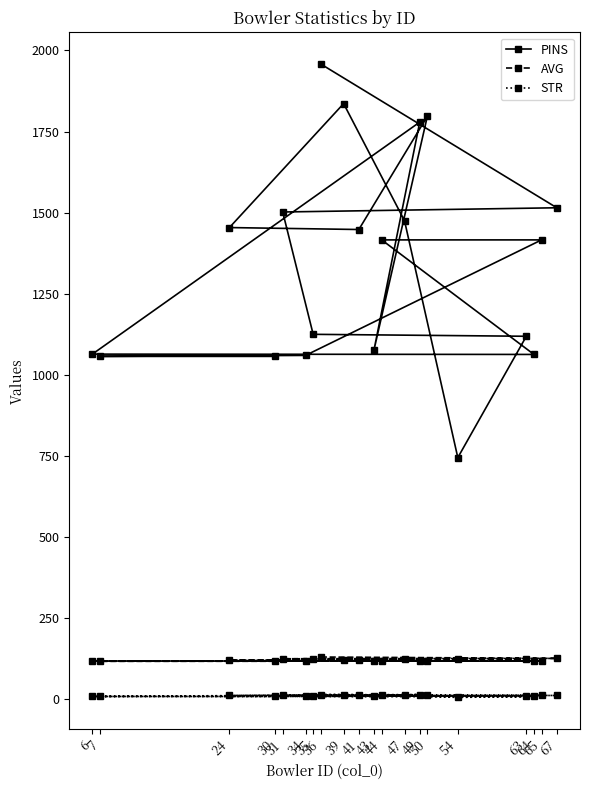

At which label is AVG closest to 123?

47